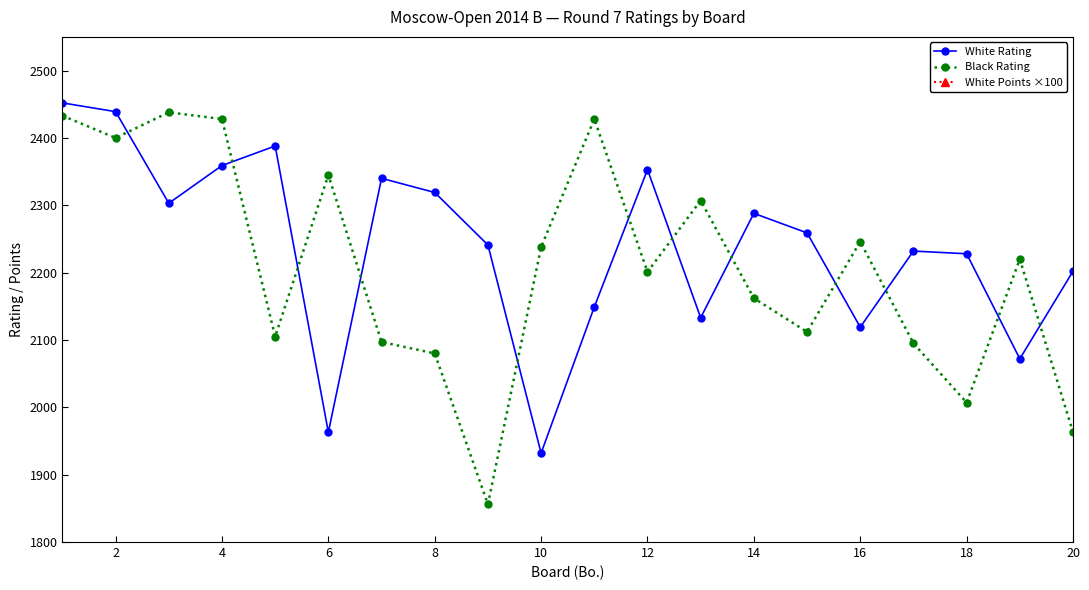

True or false: Black Rating has a value of 3077 at 20.

False